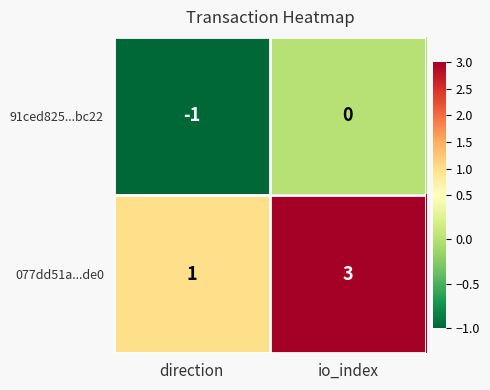

At which category is the sum across all series the highest?

io_index